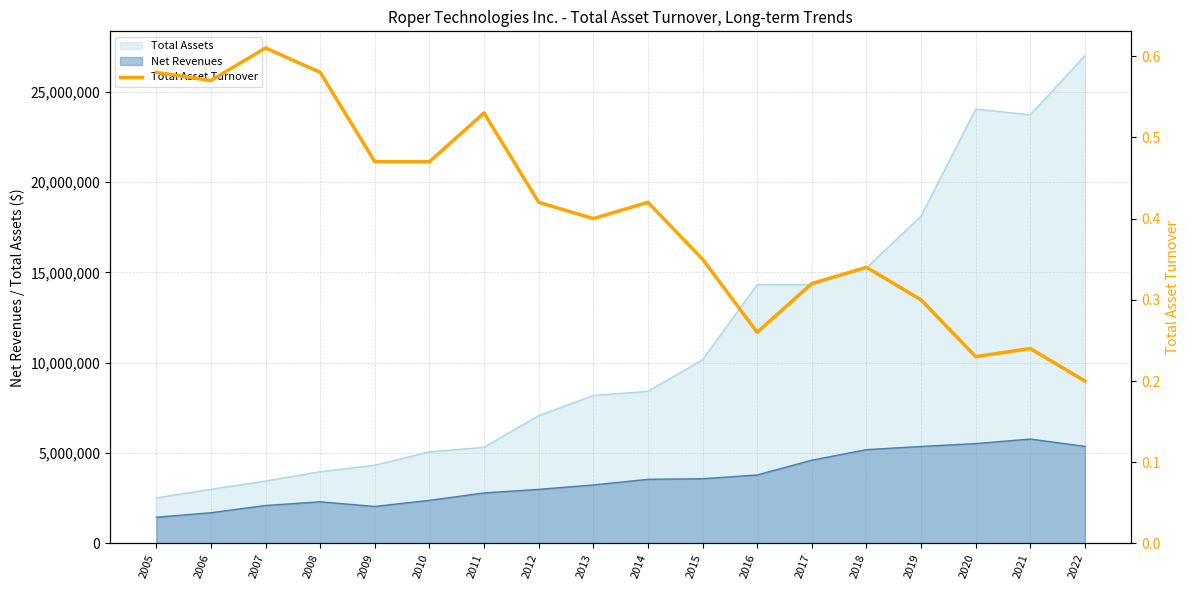

Reading right to left, extract all data points from this chart.

0.2	0.2	0.2	0.3	0.3	0.3	0.3	0.3	0.4	0.4	0.4	0.5	0.5	0.5	0.6	0.6	0.6	0.6